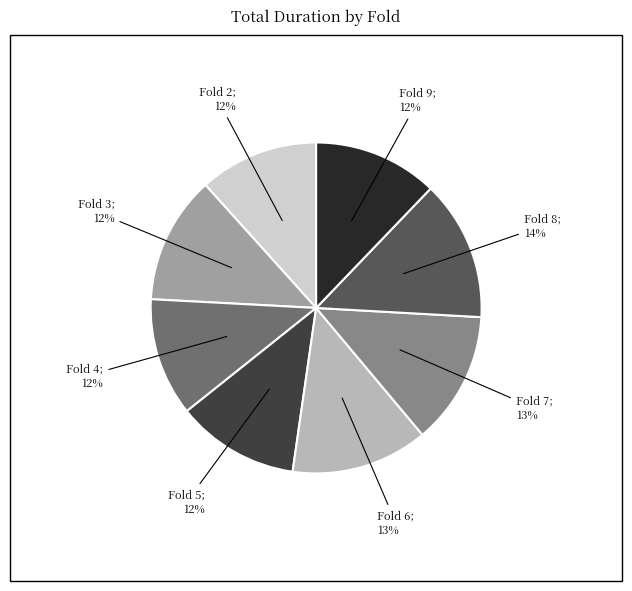

Does any single category account for the majority?

No